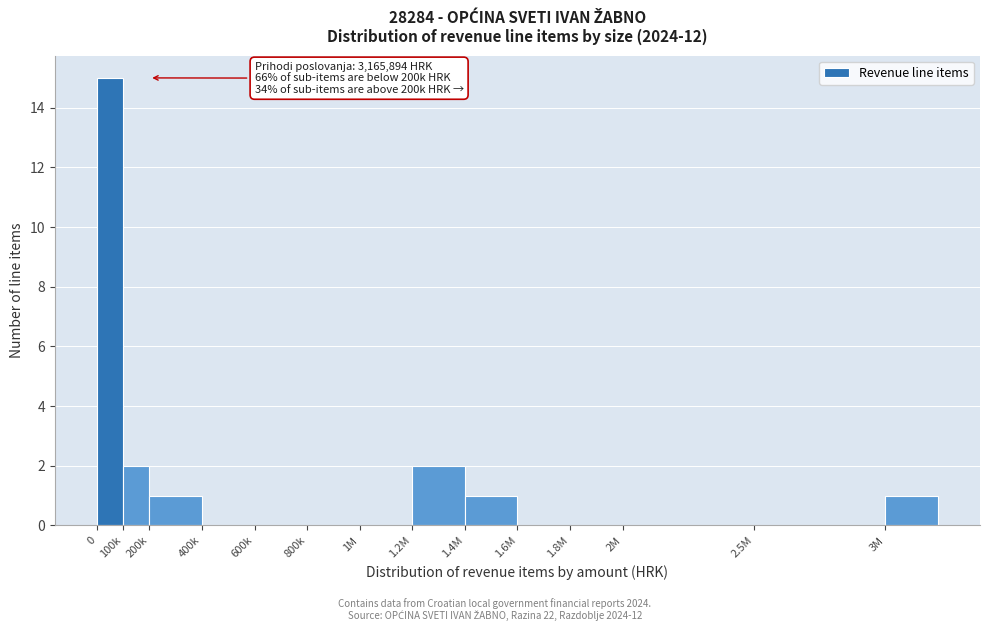

Reading right to left, extract all data points from this chart.

3M=1	2.5M=0	2M=0	1.8M=0	1.6M=0	1.4M=1	1.2M=2	1M=0	800k=0	600k=0	400k=0	200k=1	100k=2	0=15